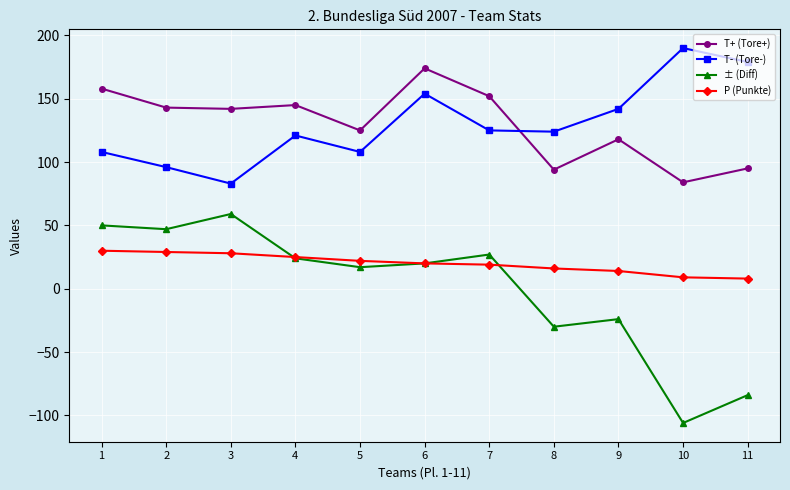

Count the T- (Tore-) values in the range 108 to 154.

7